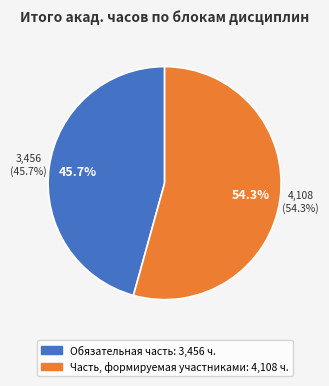

Which category accounts for the majority?

Часть, формируемая участниками